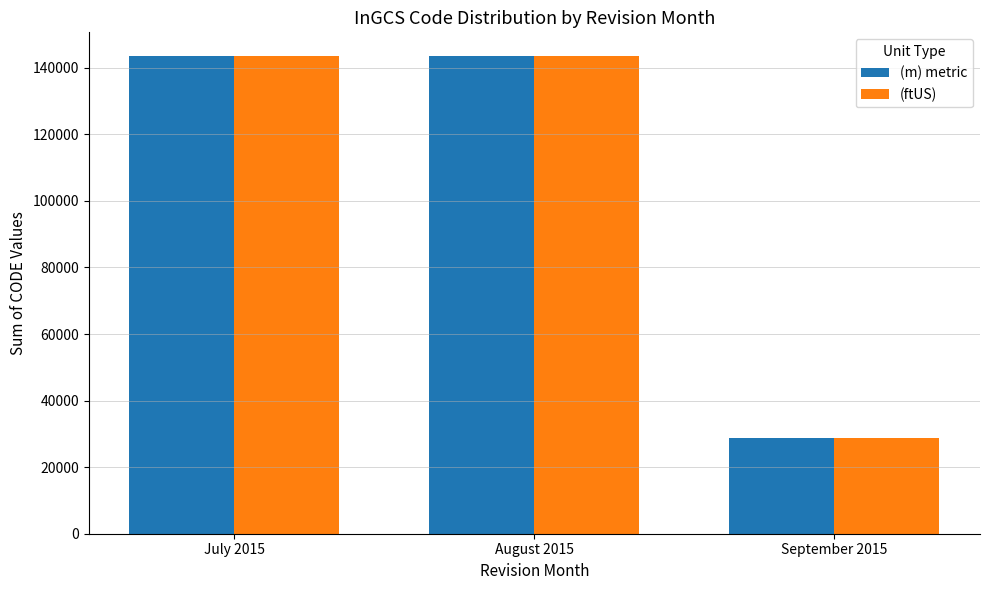

Where is (m) metric nearest to the value 86074?

July 2015